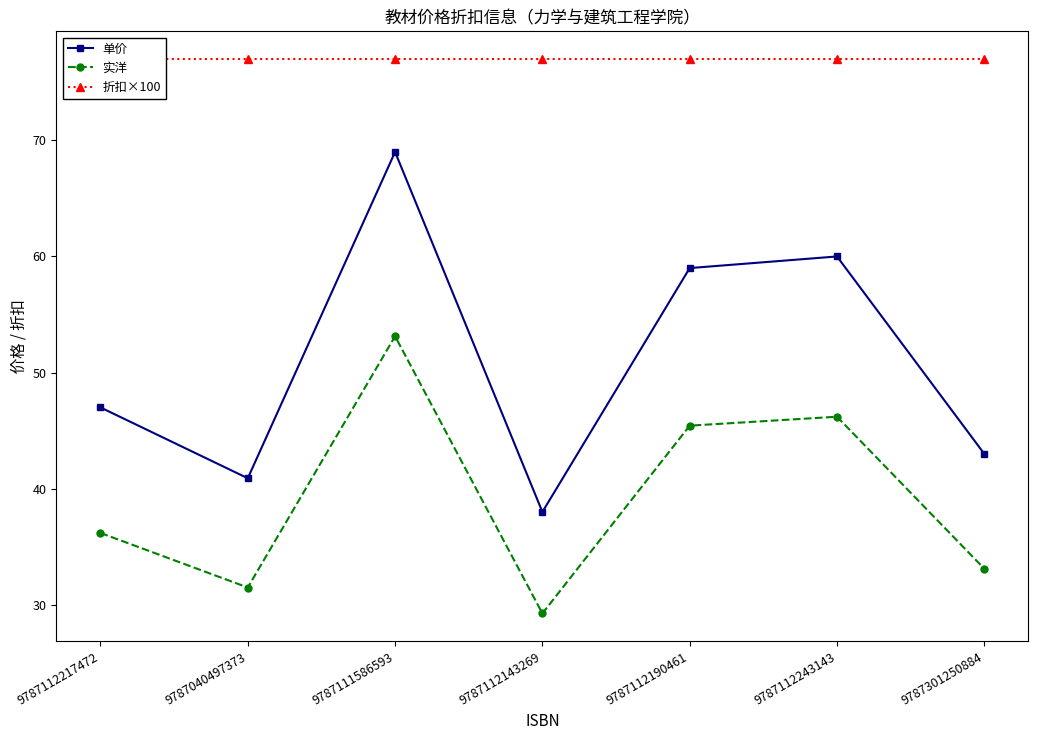

How many data points in 单价 are less than 47?

3